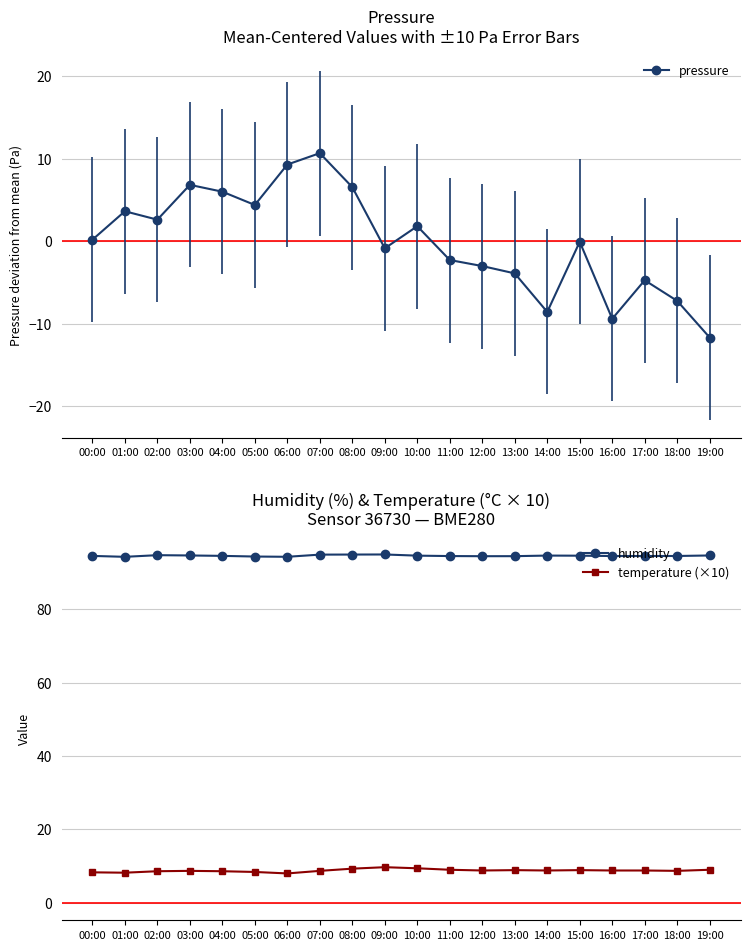

What is the difference between the maximum and minimum values in the humidity series?

0.6